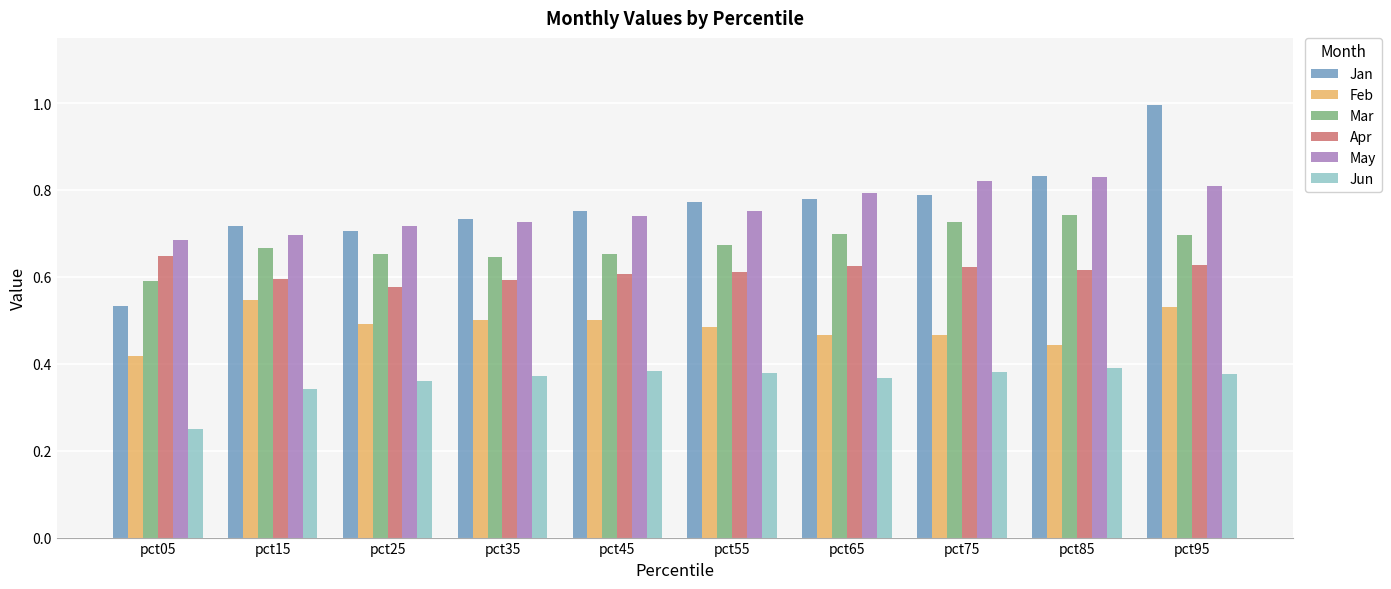

What are all the series names shown in the legend?

Jan, Feb, Mar, Apr, May, Jun